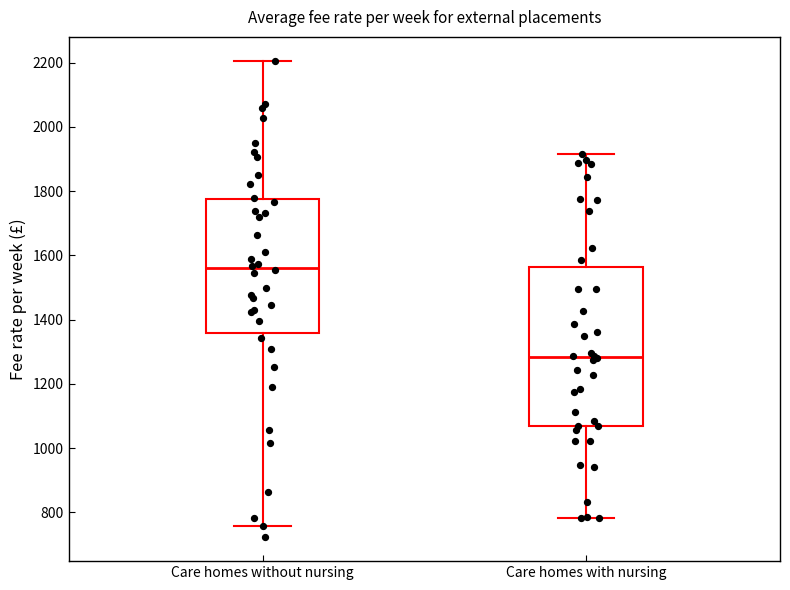

Reading left to right, read every box against the y-axis: the position of its median line, the range the box covers, and the ends of its whiskers. The values are not printed on the chart, so give them approximately, as read against the axis.

Care homes without nursing: median 1560, box 1360 to 1780, whiskers 760 to 2200
Care homes with nursing: median 1280, box 1060 to 1560, whiskers 780 to 1920